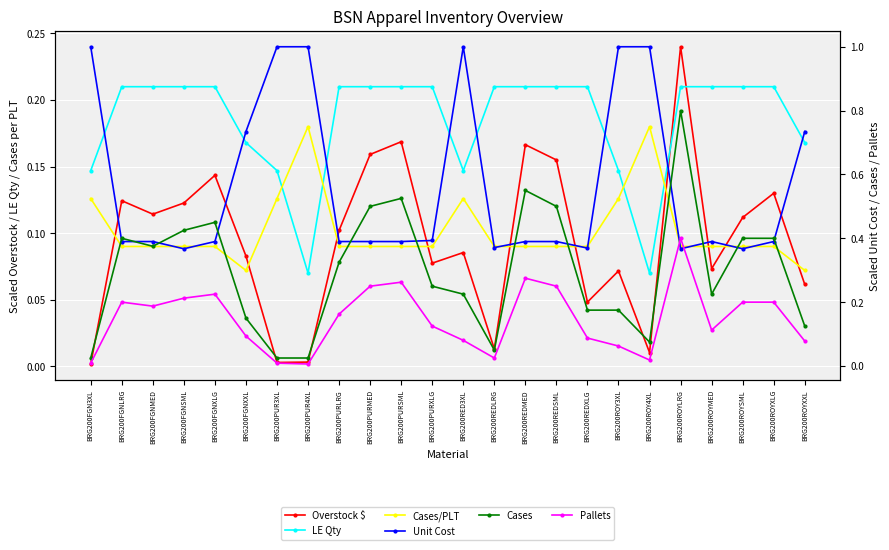

Where is Cases nearest to the value 0?

BRG200FGN3XL